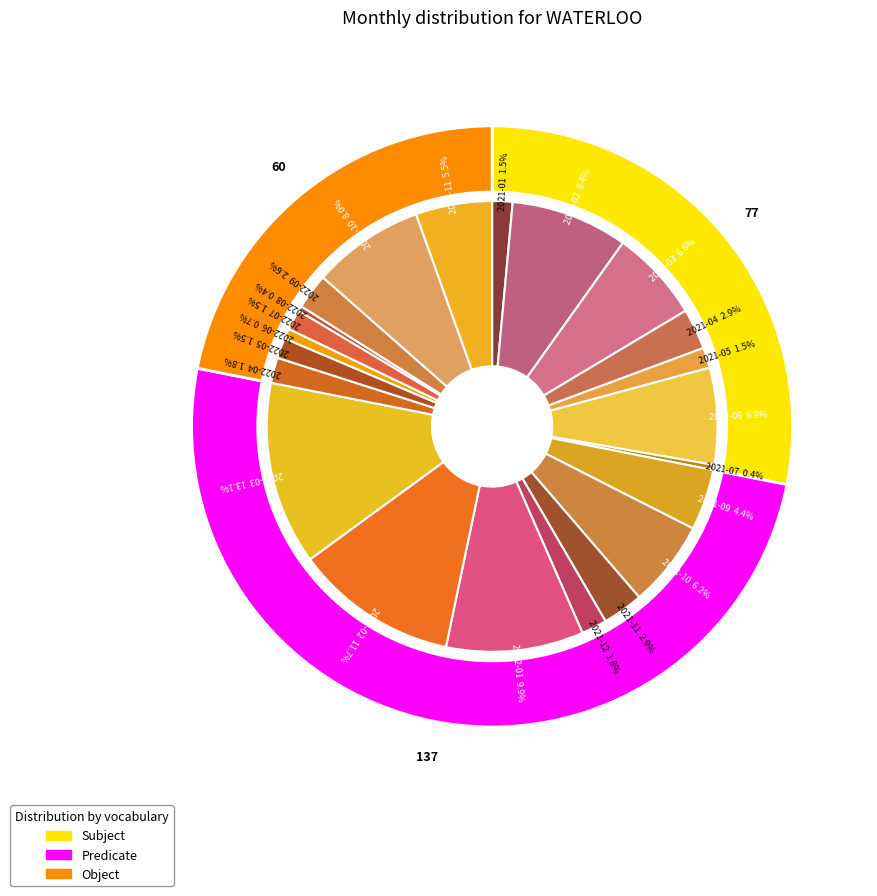

What is the change in value from 2021-03 to 2022-02?

+14